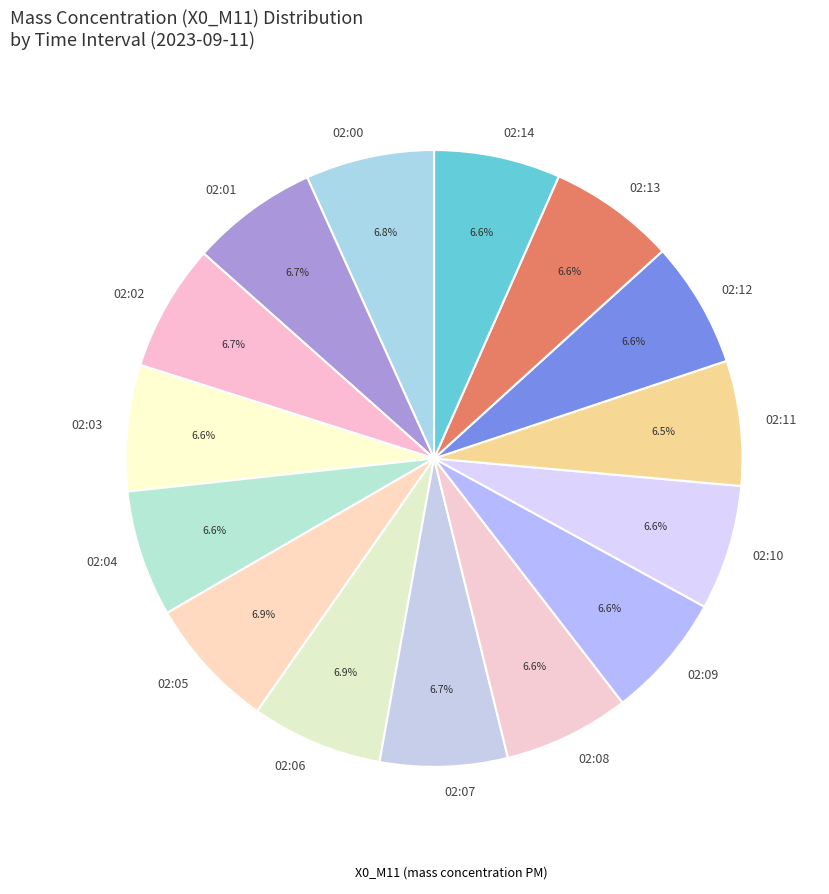

What is the ratio of the value at 02:06 to the value at 02:14?

1.0